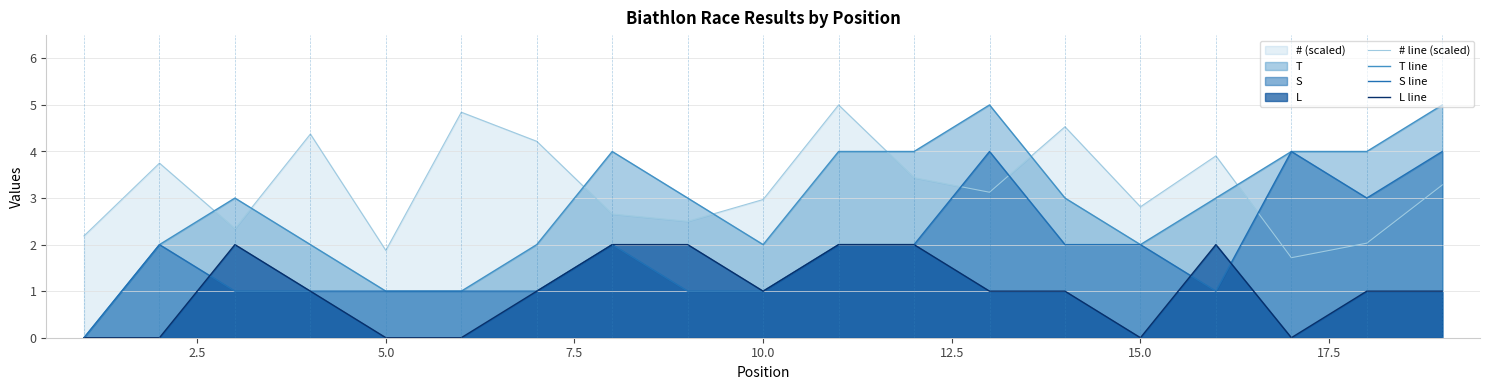

Which series has the largest total across all categories?

# line (scaled)